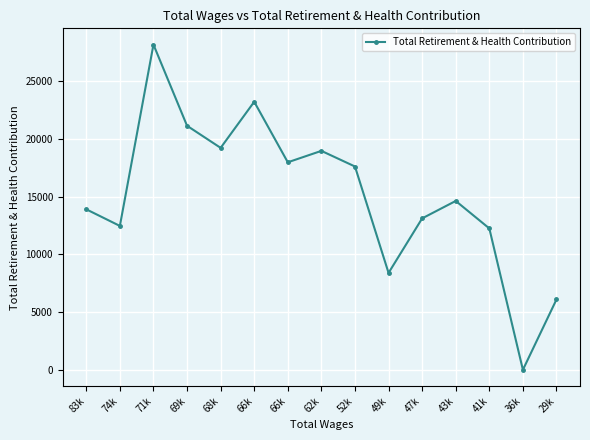

How many data points are less than 14625?

7